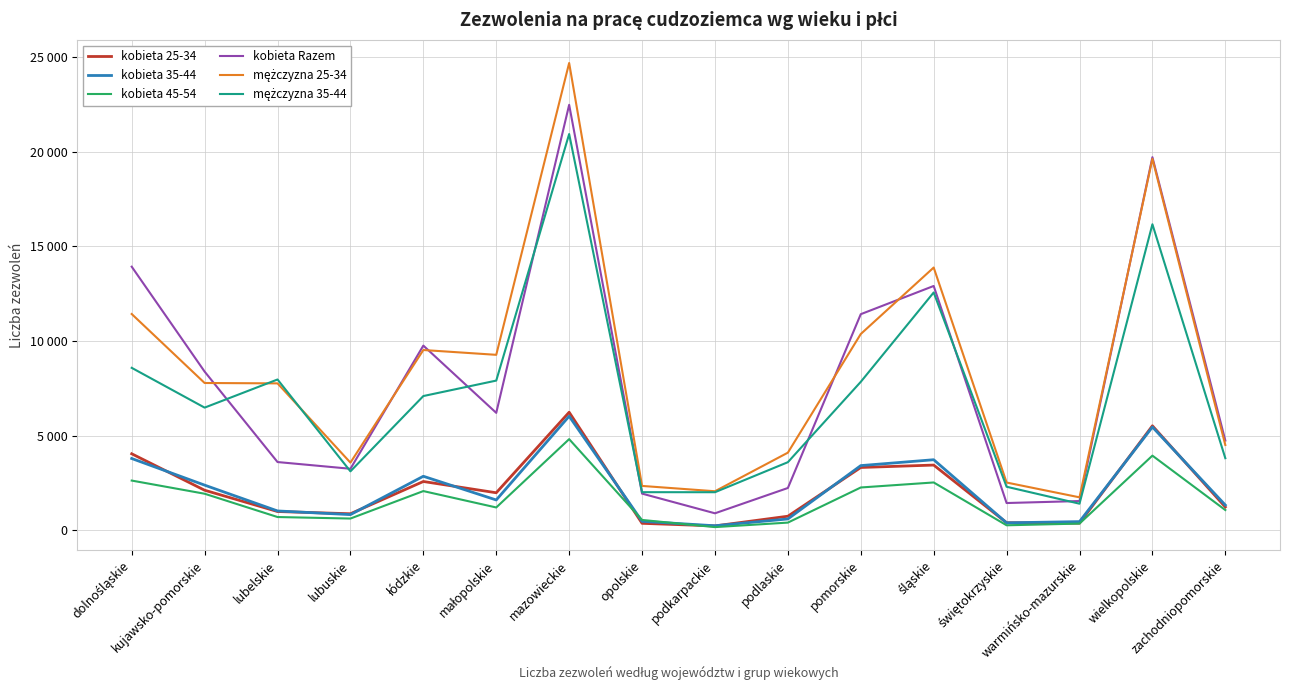

What position from the right is warmińsko-mazurskie?

3